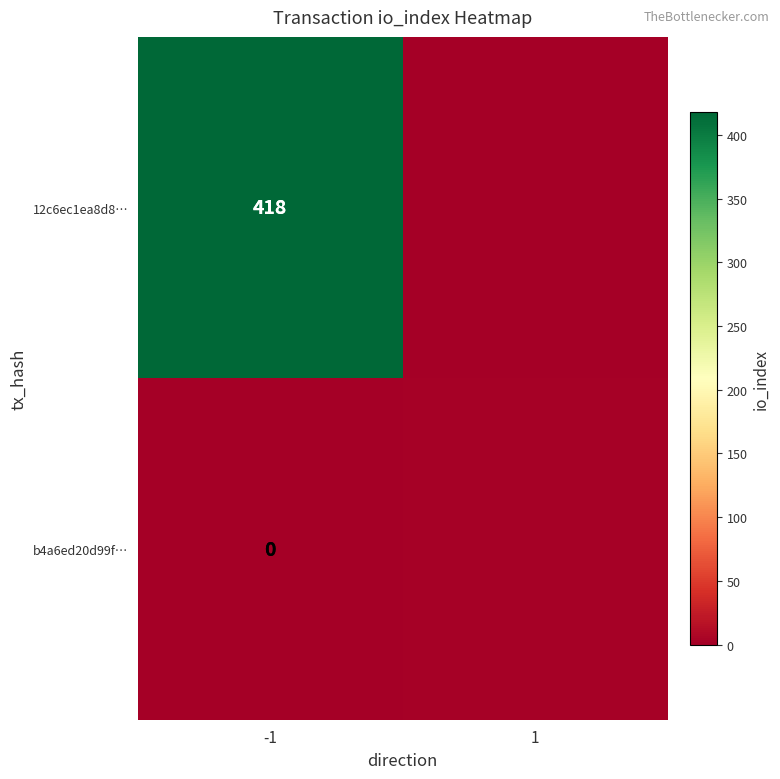

Is it true that 12c6ec1ea8d8… equals 290 at -1?

False